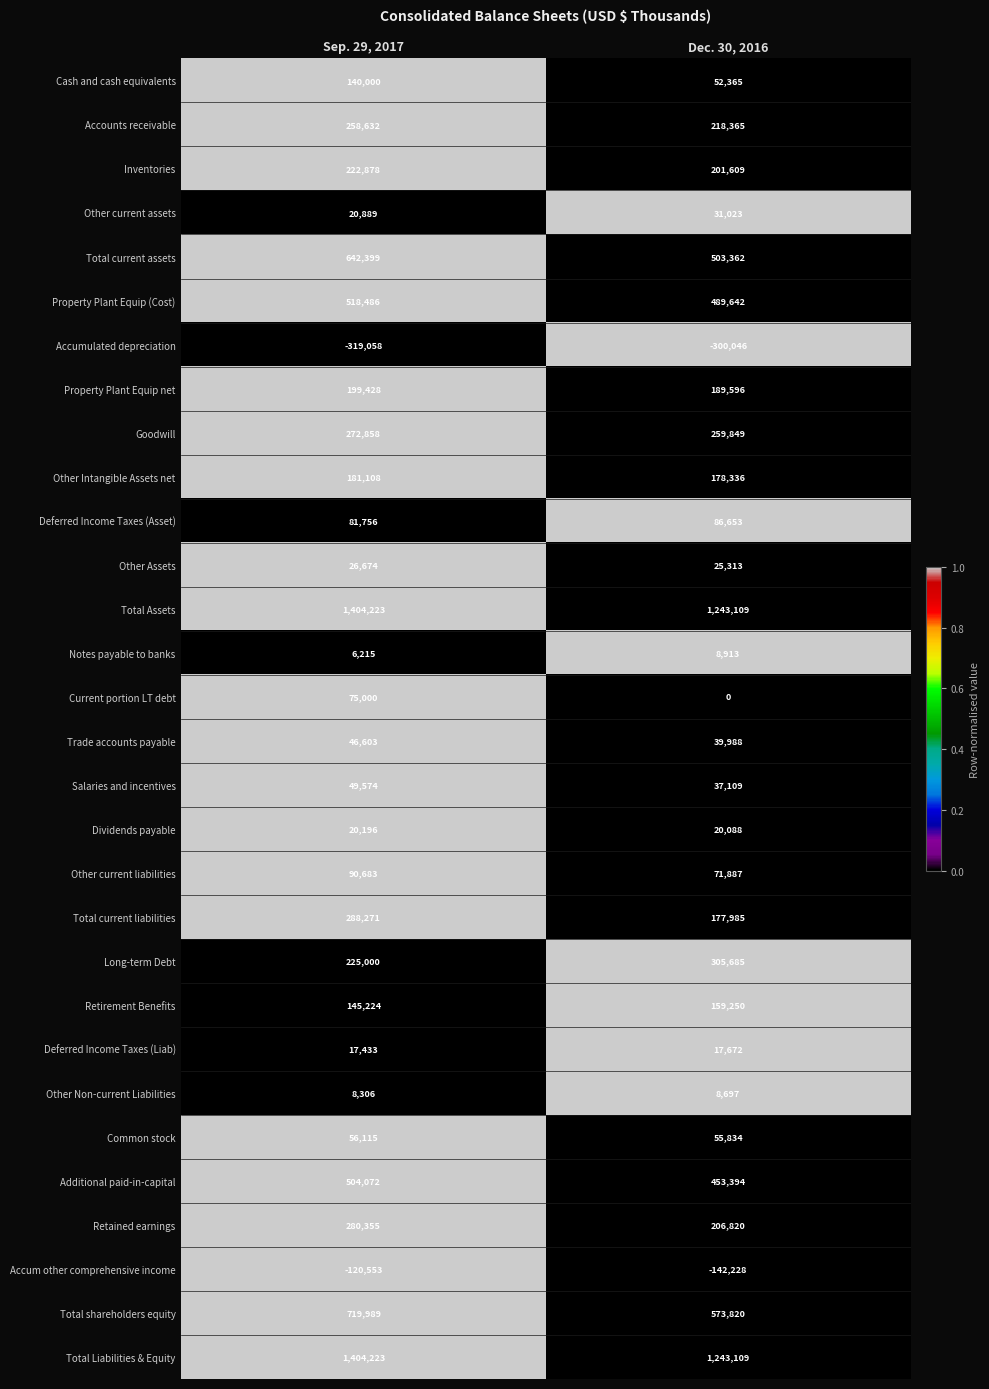

What is the spread (max minus min) of values at Dec. 30, 2016?

1543155